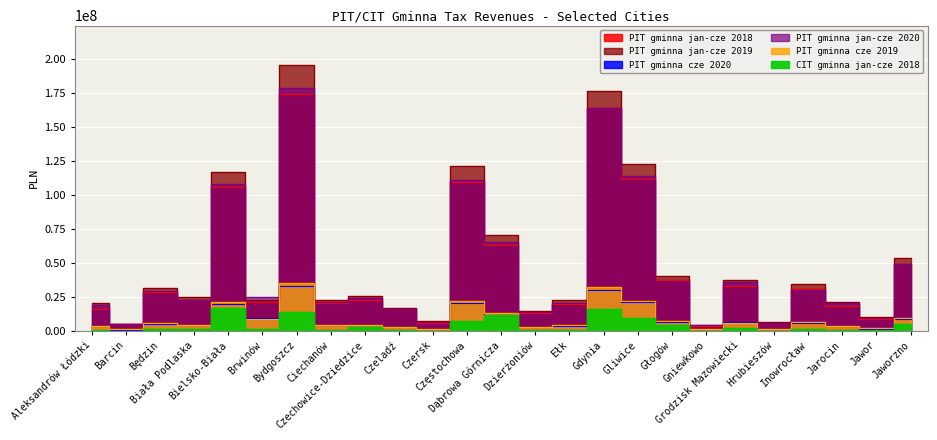

At how many categories does at least one series exceed 141810370?

2